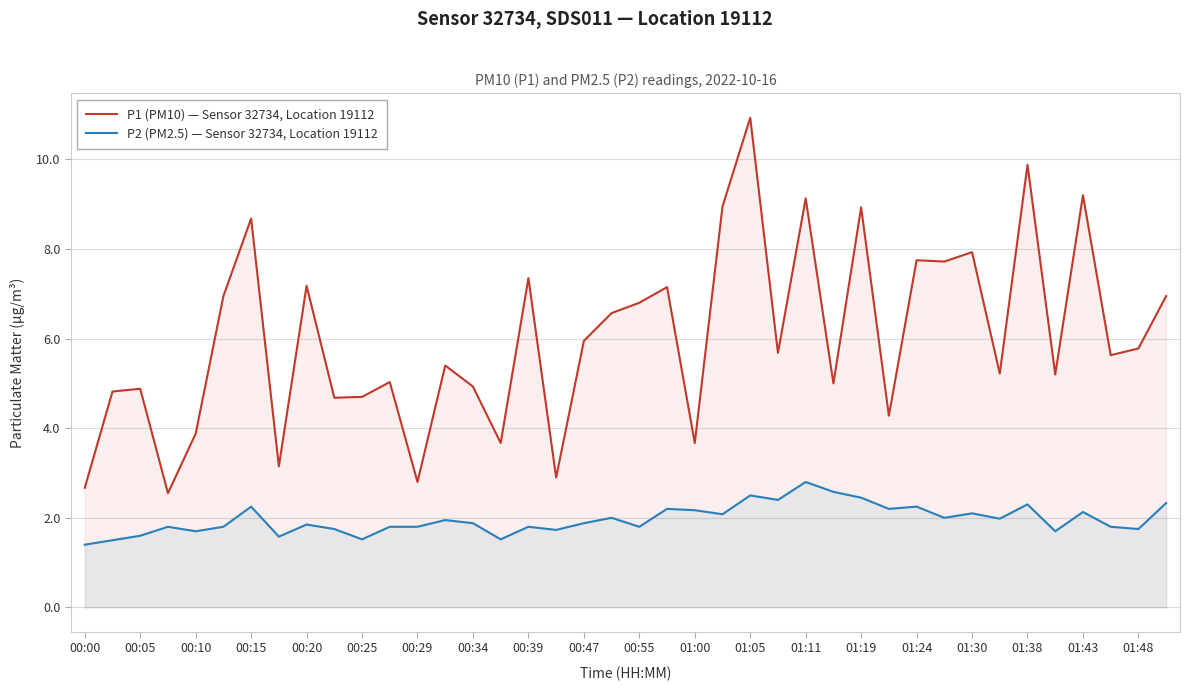

Which series has the largest total across all categories?

P1 (PM10) — Sensor 32734, Location 19112